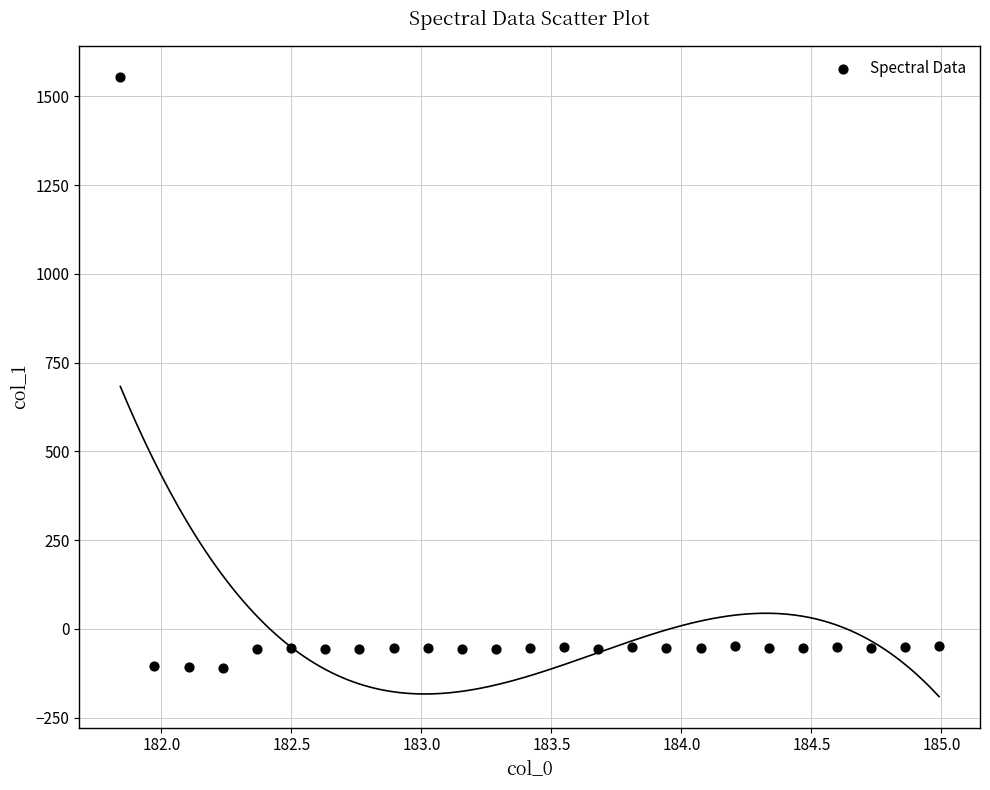

What is the range of Y values (max minus min)?

1664.9